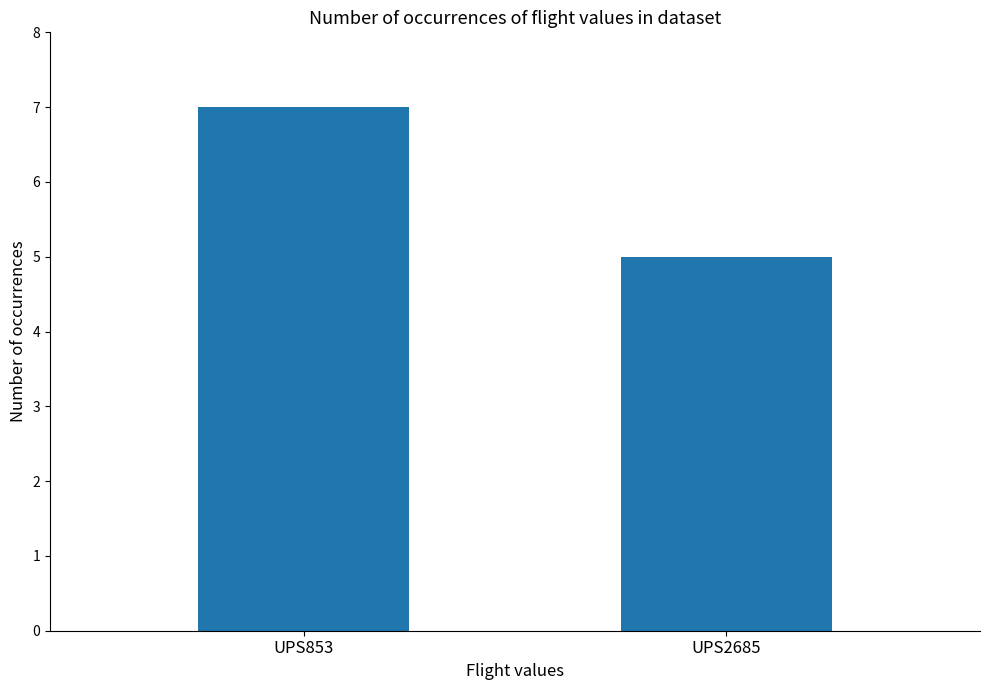

What is the sum of the values at UPS853 and UPS2685?

12